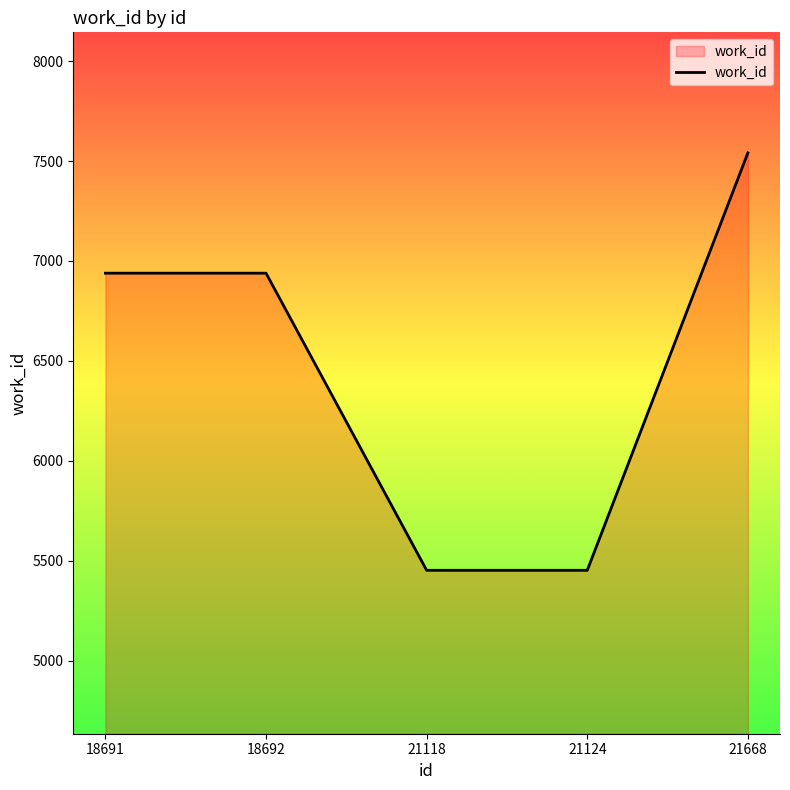

Approximately how many times larger is the value at 21118 compared to 21668?

0.7